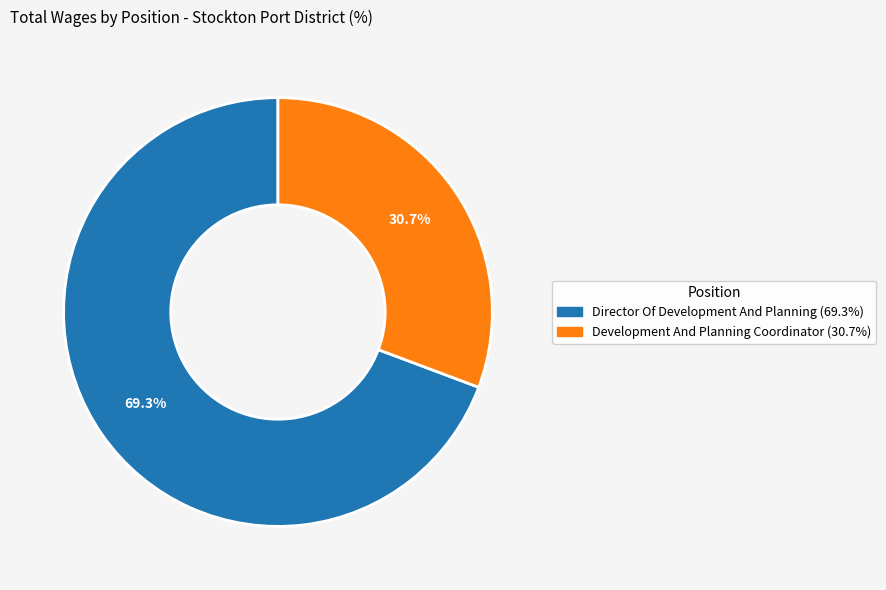

To the nearest percent, what is the combined percentage of Development And Planning Coordinator and Director Of Development And Planning?

100%